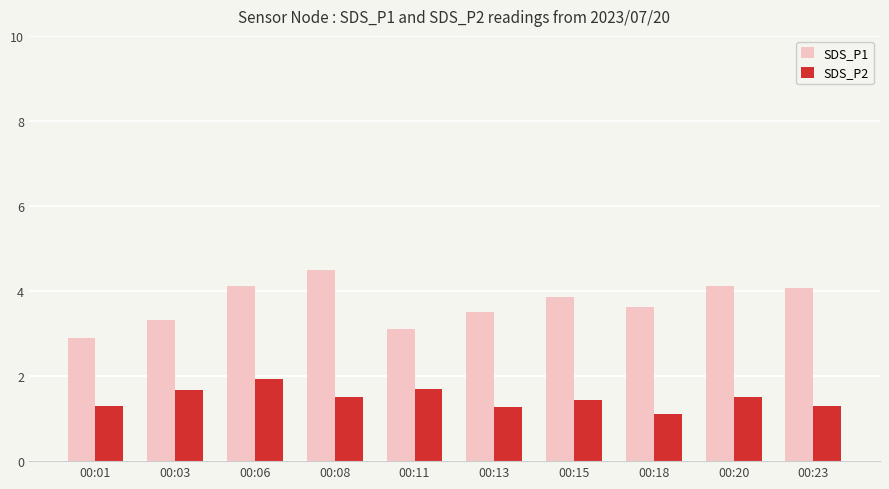

How many bars are there in total?

20